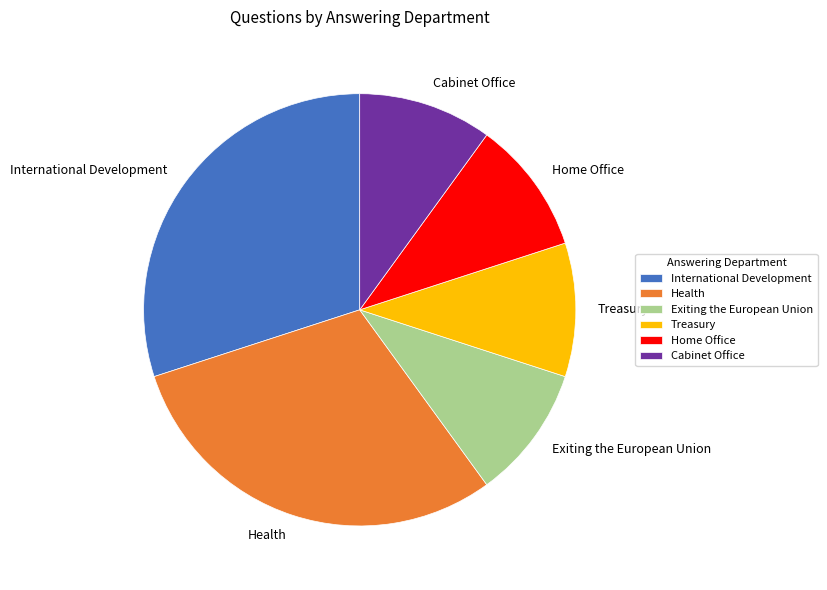

Is the sum of International Development and Health greater than half?

Yes